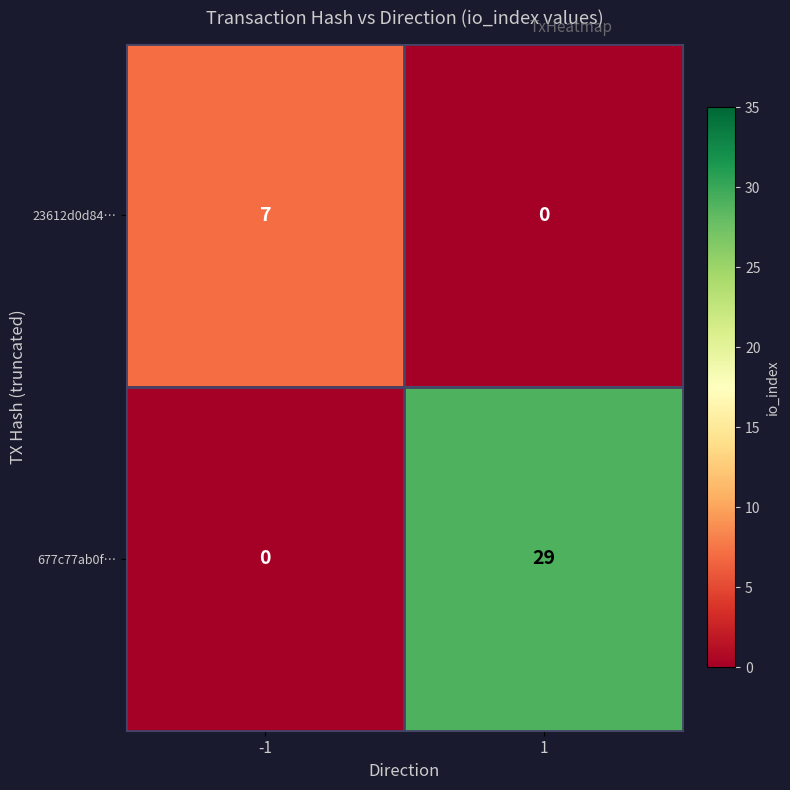

List the series in order of their overall mean, lowest first.

23612d0d84…, 677c77ab0f…